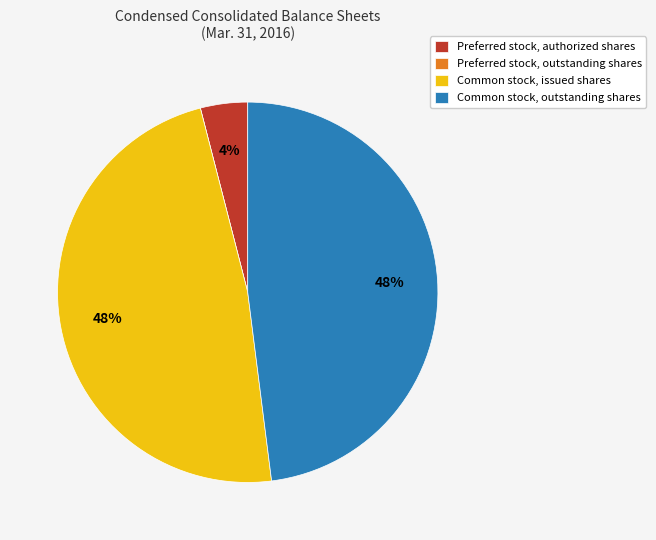

True or false: Preferred stock, authorized shares accounts for 4% of the total.

True